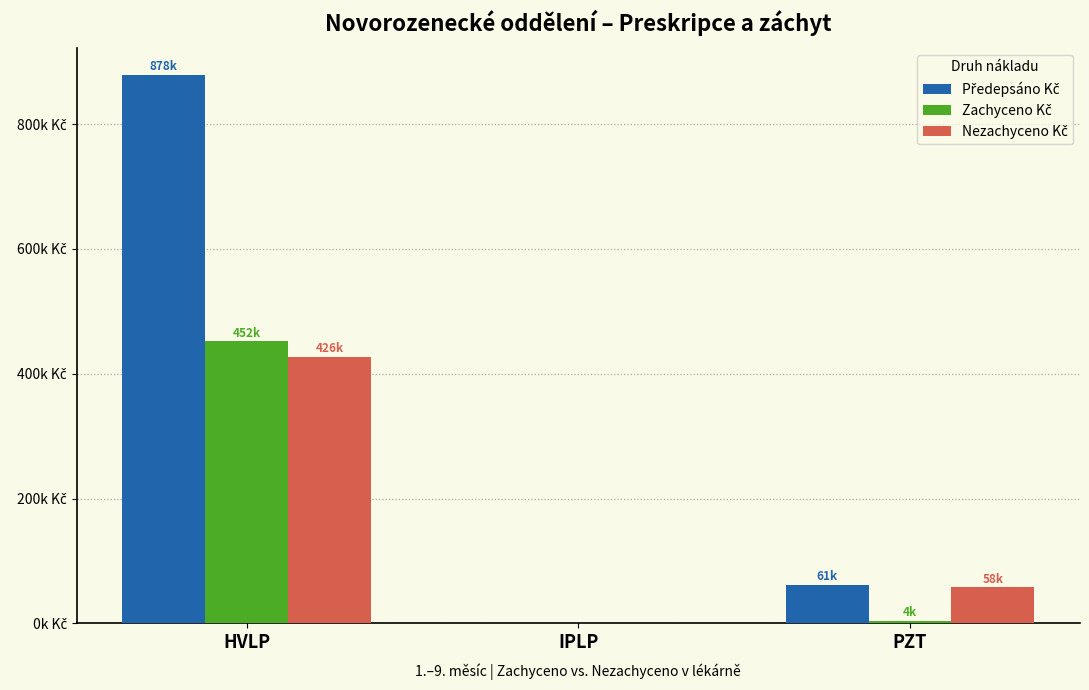

Reading left to right, list all the values displayed in this chart.

Předepsáno Kč: 878014.4	0.0	61214.6
Zachyceno Kč: 451677.0	0.0	3547.4
Nezachyceno Kč: 426337.5	0.0	57667.2